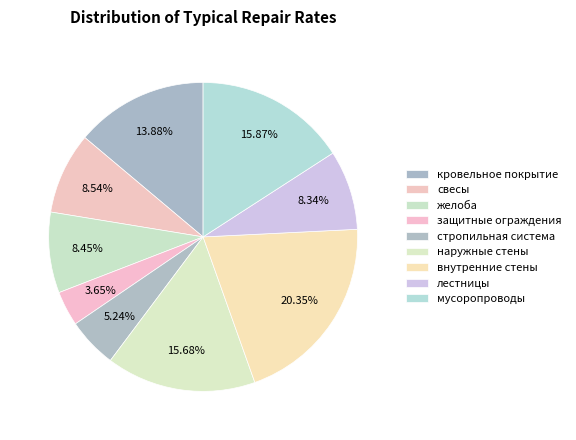

The лестницы slice represents 19% of the pie. True or false?

False